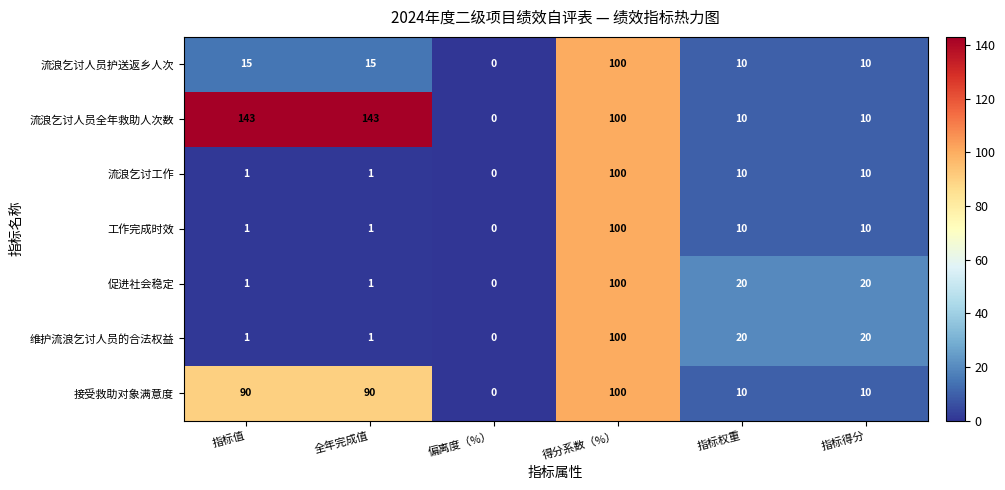

How many distinct data groups are displayed?

7